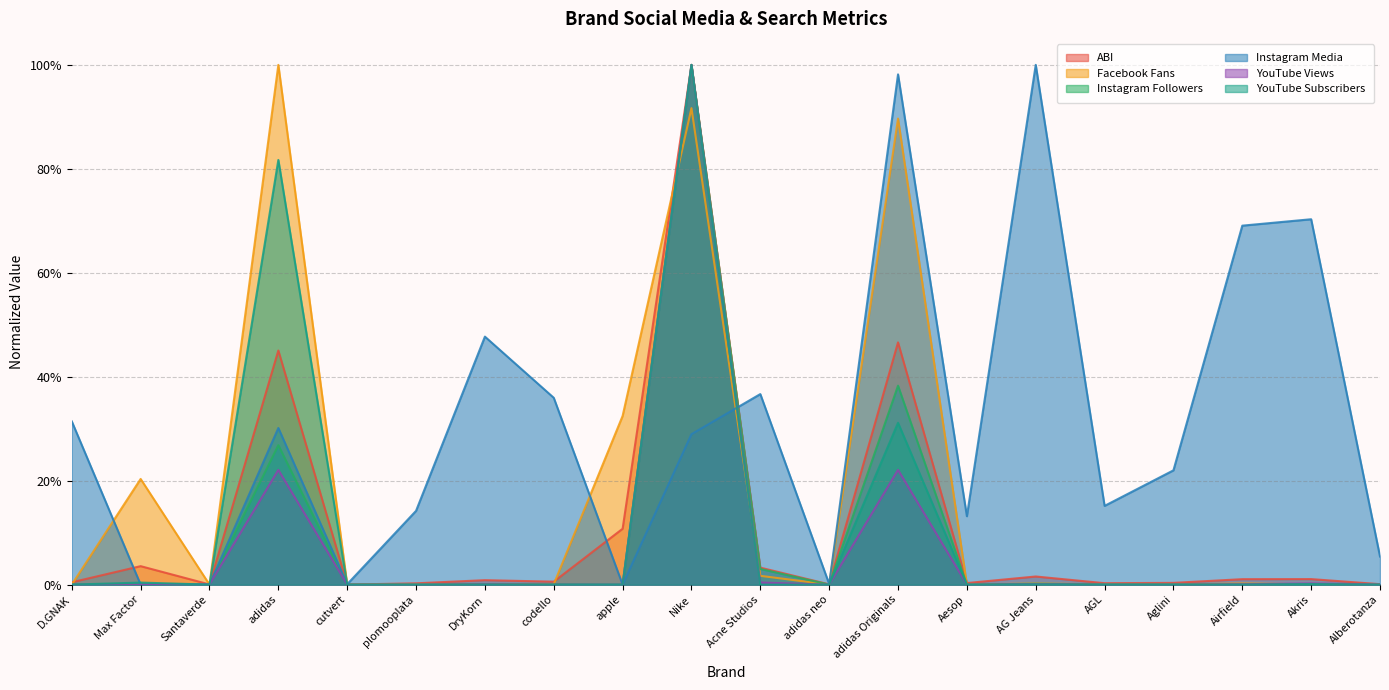

What position from the right is adidas neo?

9